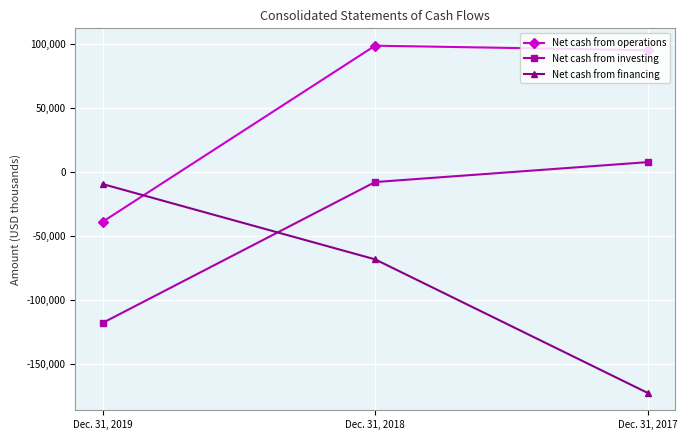

Reading left to right, list all the values displayed in this chart.

Net cash from operations: -39022	98545	95008
Net cash from investing: -118022	-7966	7575
Net cash from financing: -9527	-68351	-172661